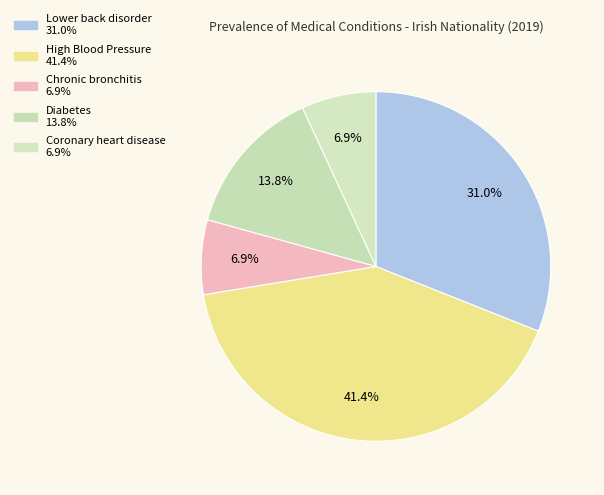

What is the ratio of the value at Diabetes to the value at High Blood Pressure?

0.3